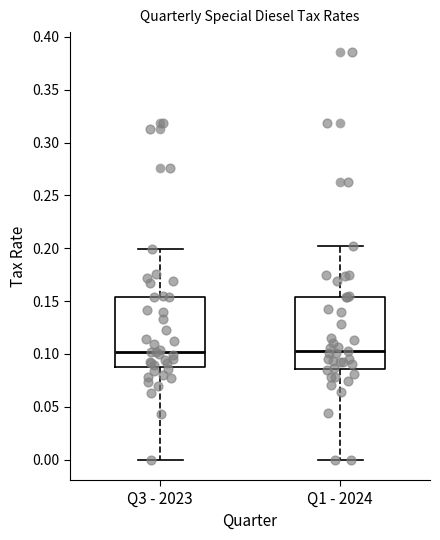

Reading left to right, transcribe this box plot: for each box, give where its median line is, the range the box spans, and where its two whiskers end, as read against the y-axis. The values are not printed on the chart, so give them approximately, as read against the axis.

Q3 - 2023: median 0.100, box 0.090 to 0.155, whiskers 0.000 to 0.200
Q1 - 2024: median 0.105, box 0.085 to 0.155, whiskers 0.000 to 0.200